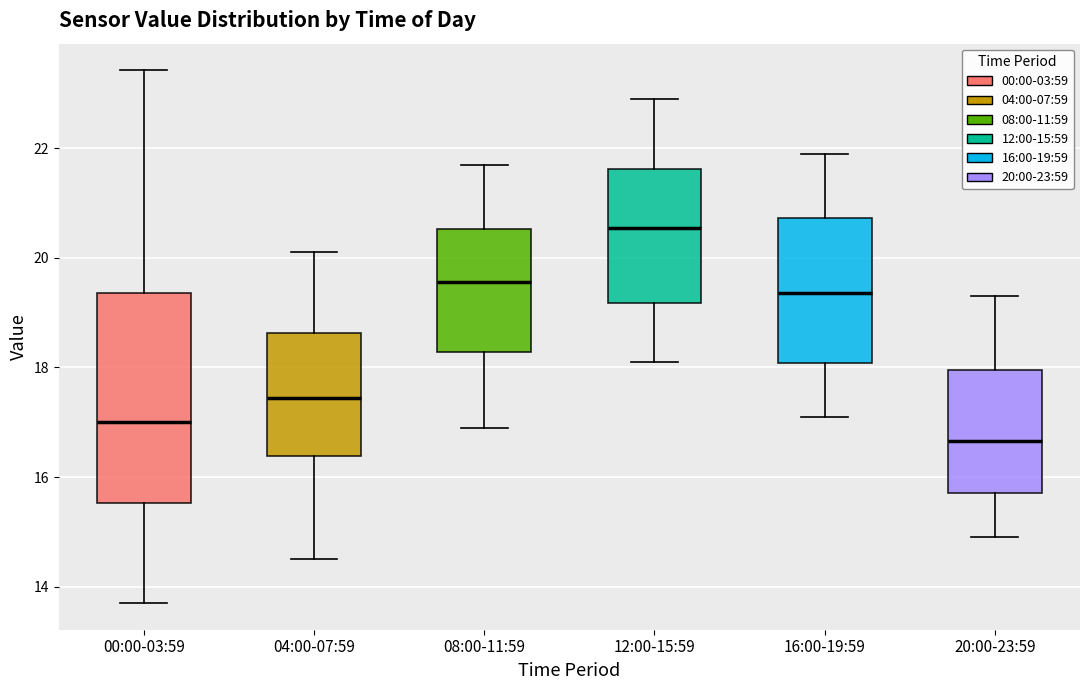

Which box has the highest median line?

12:00-15:59